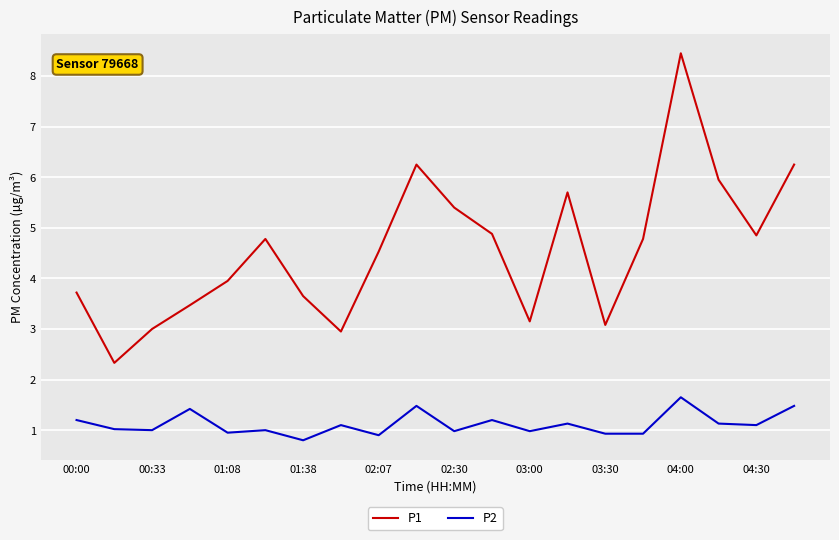

True or false: P1 has more than 0 interior local peaks.

True